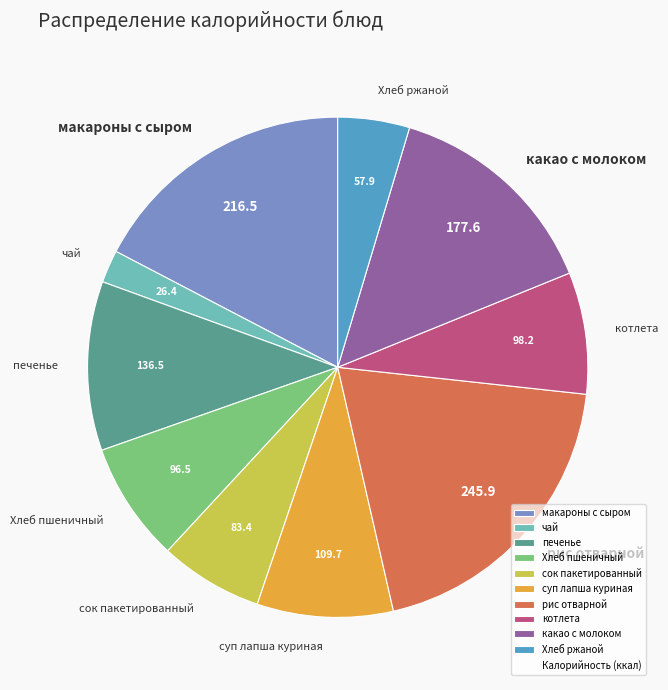

How many slices are in this pie chart?

10